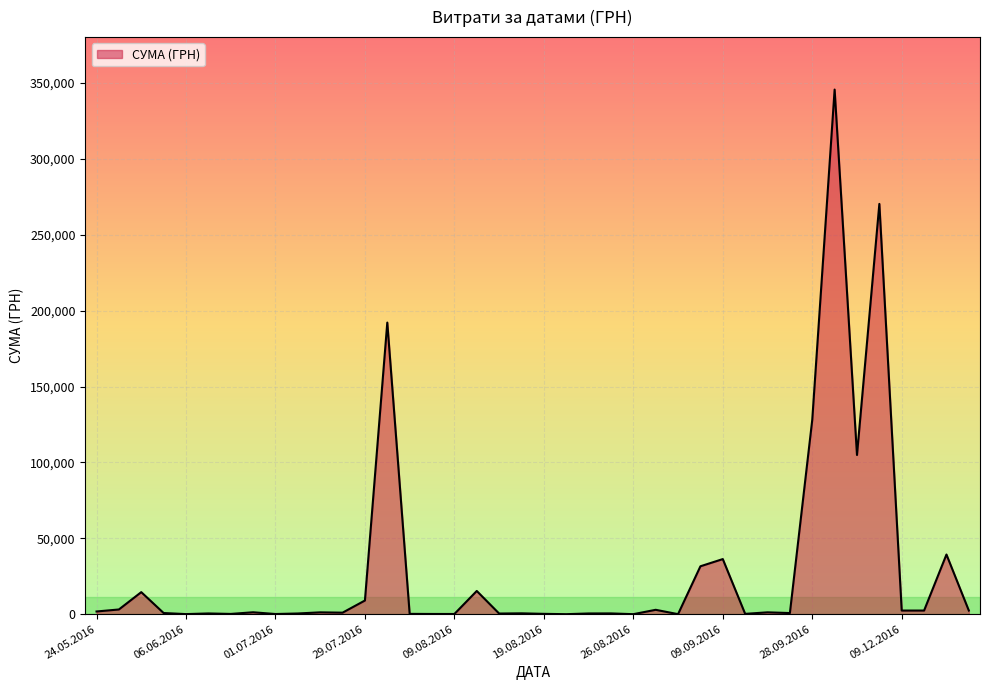

What is the difference between the maximum and minimum values?

345667.4